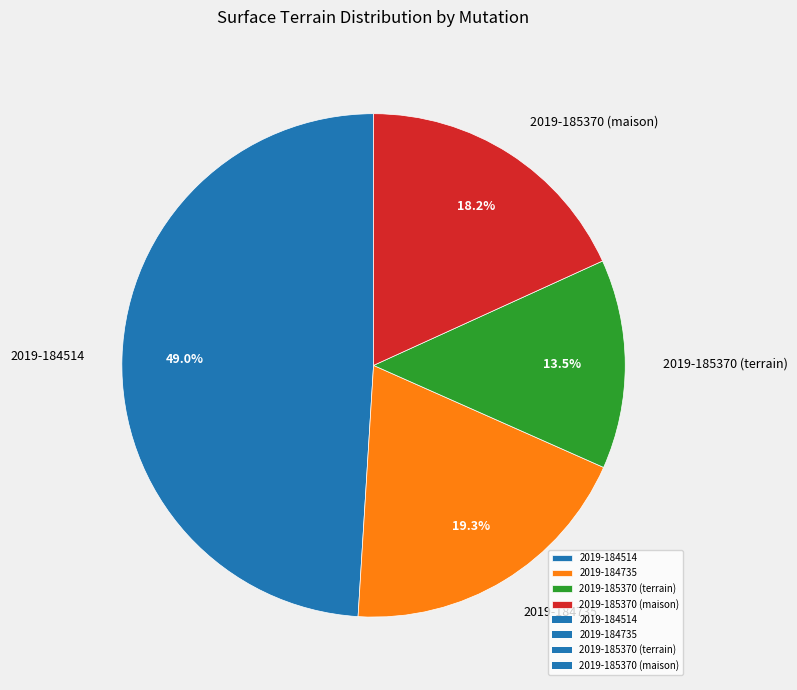

What is the ratio of the value at 2019-184514 to the value at 2019-185370 (maison)?

2.7